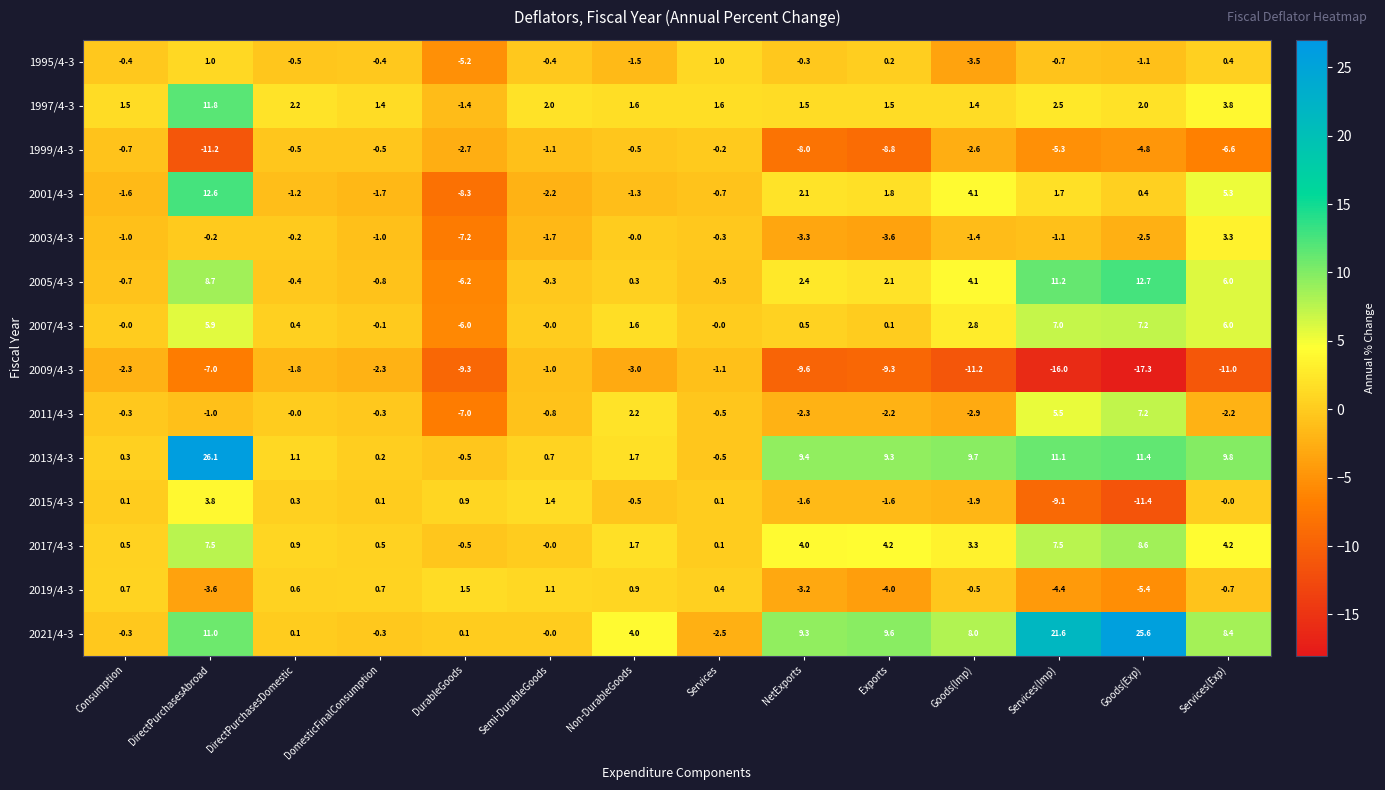

Where does the 2019/4-3 series first go above 0?

Consumption